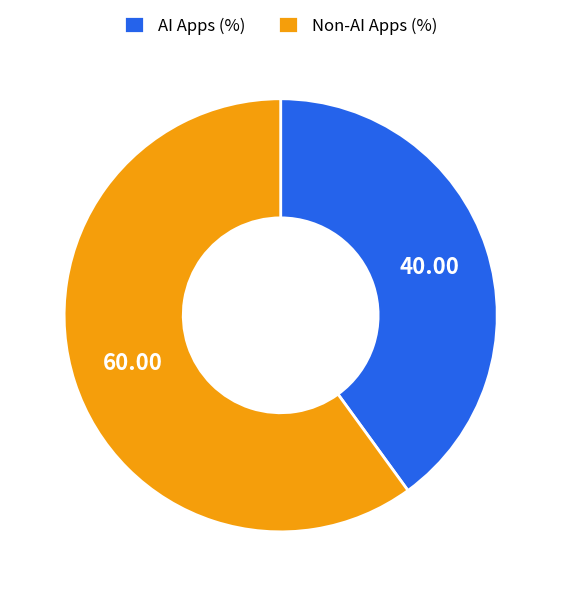

Rank the categories by value from lowest to highest.

AI Apps (%), Non-AI Apps (%)